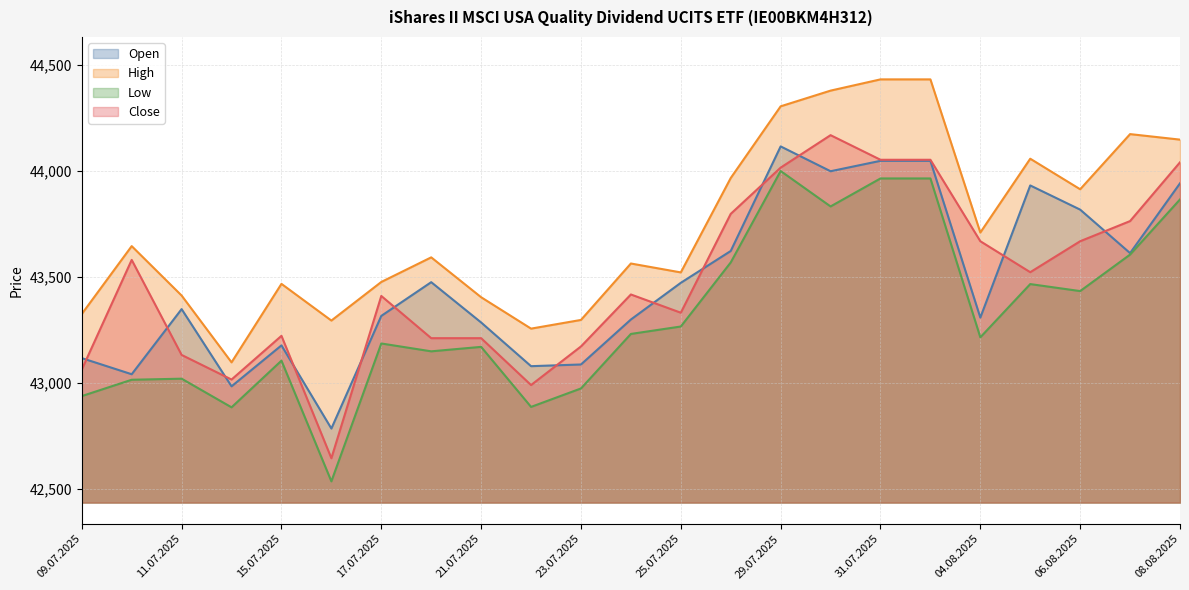

What is the sum of the Open values at 10.07.2025 and 06.08.2025?

86856